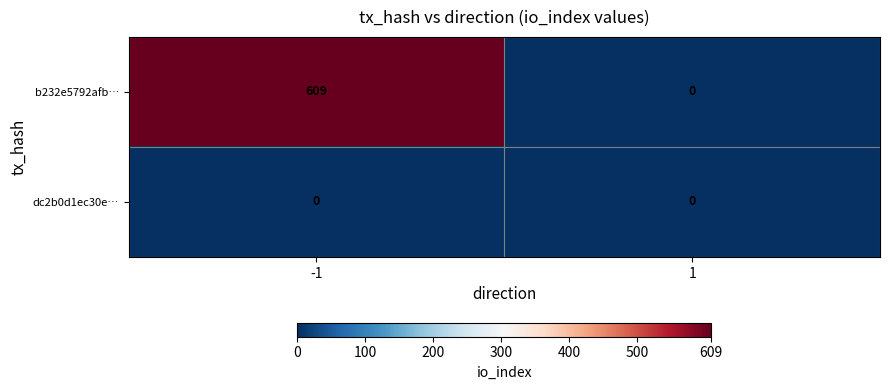

Is it true that dc2b0d1ec30e… equals 0 at -1?

True